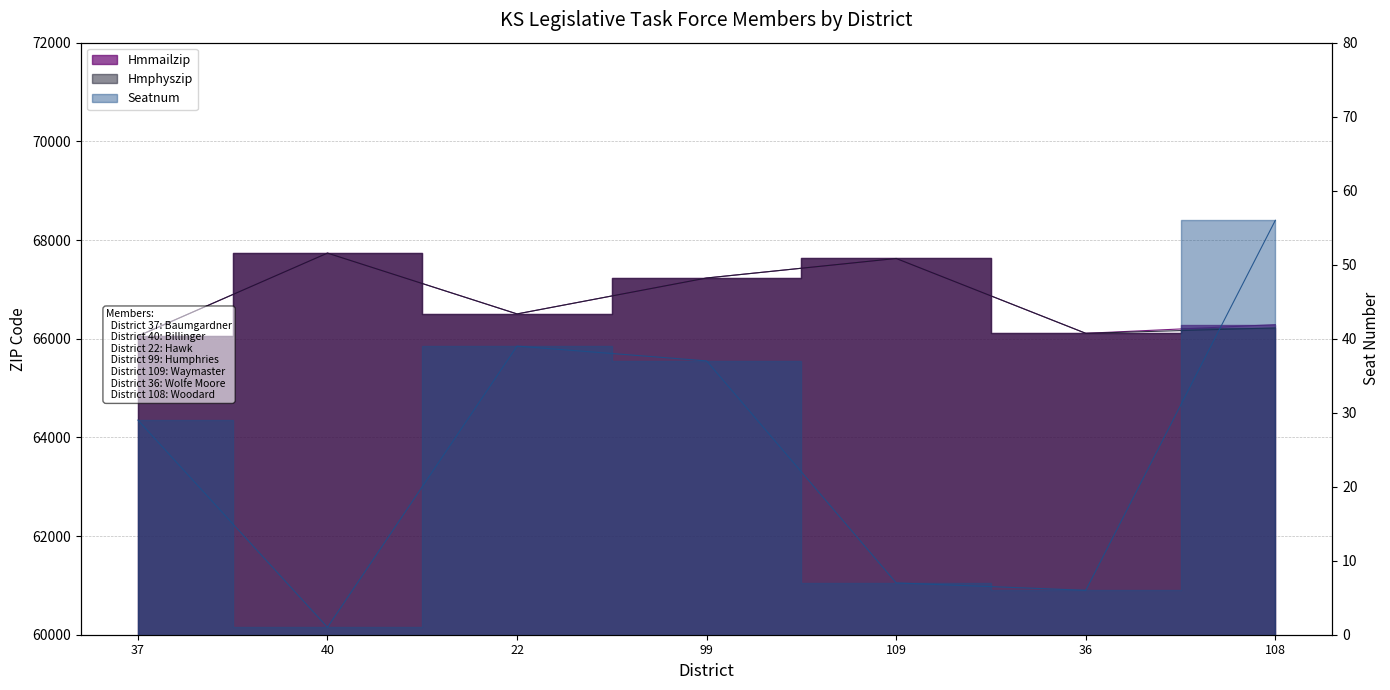

In Hmmailzip, how many points are lower than both neighbors (excluding endpoints)?

2